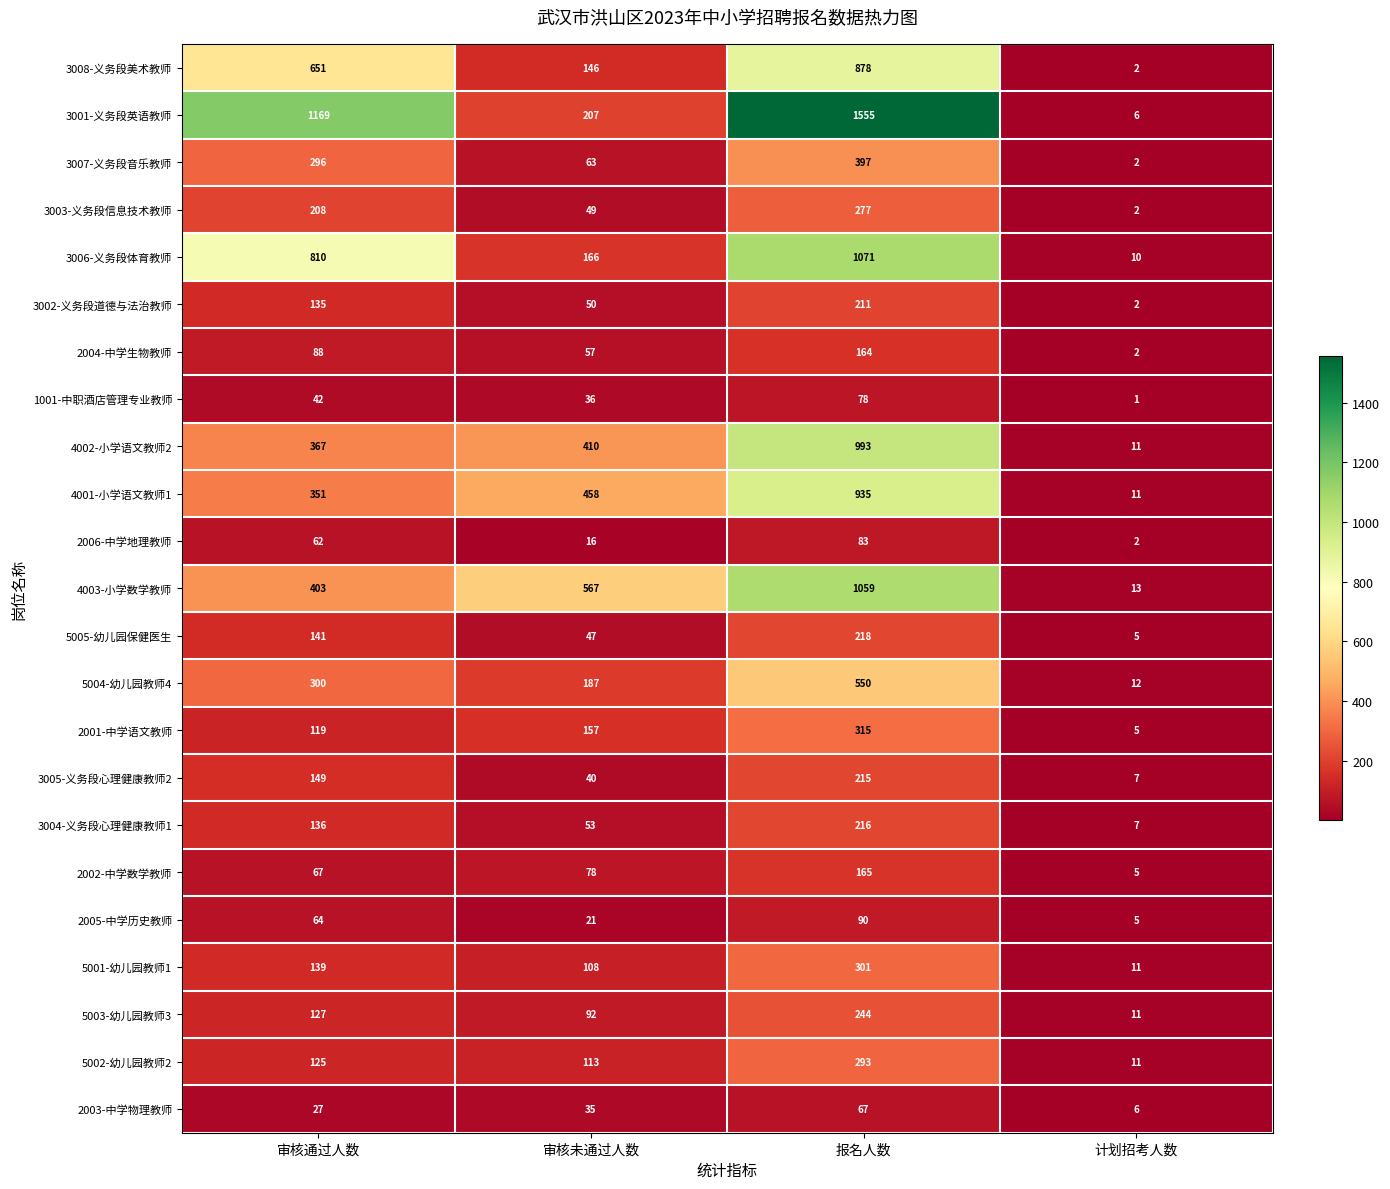

Which series has the largest range (max minus min)?

3001-义务段英语教师